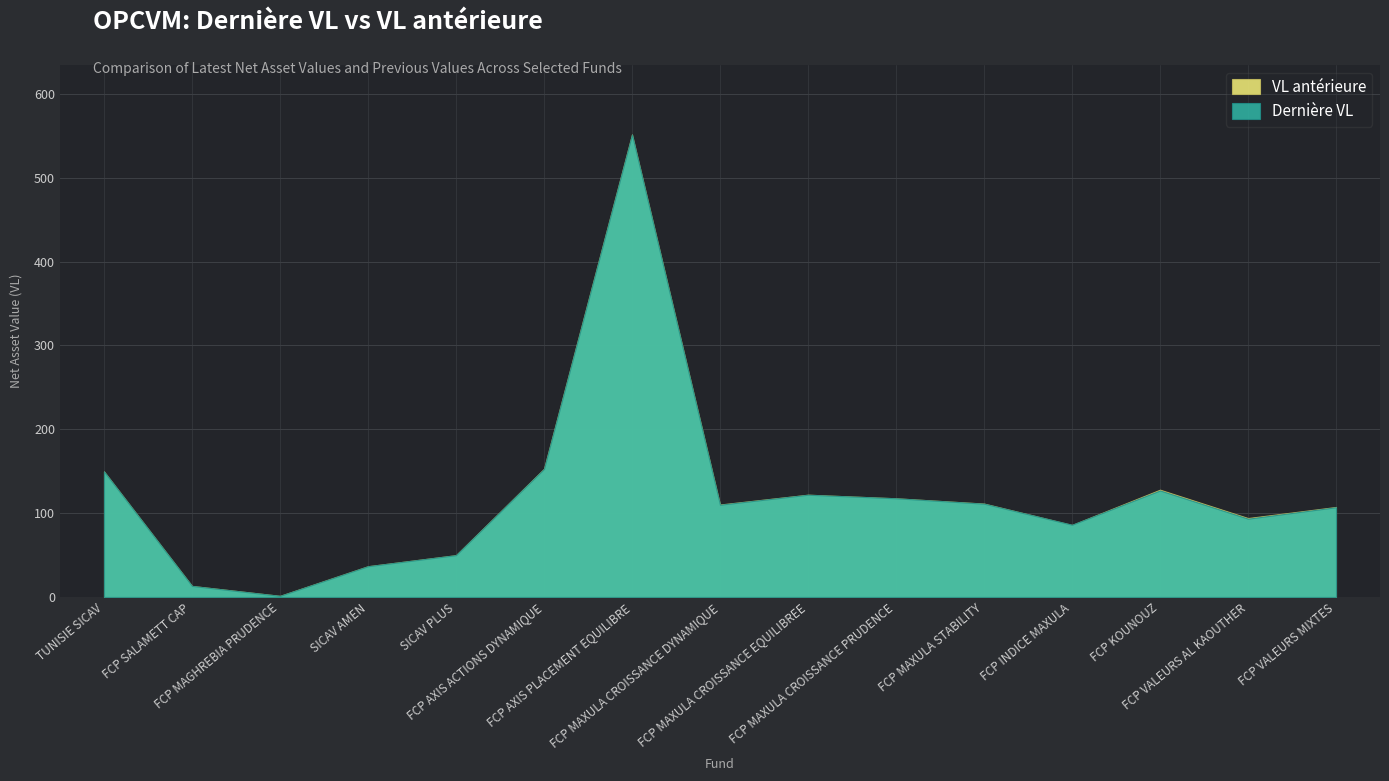

At how many categories does at least one series exceed 538?

1